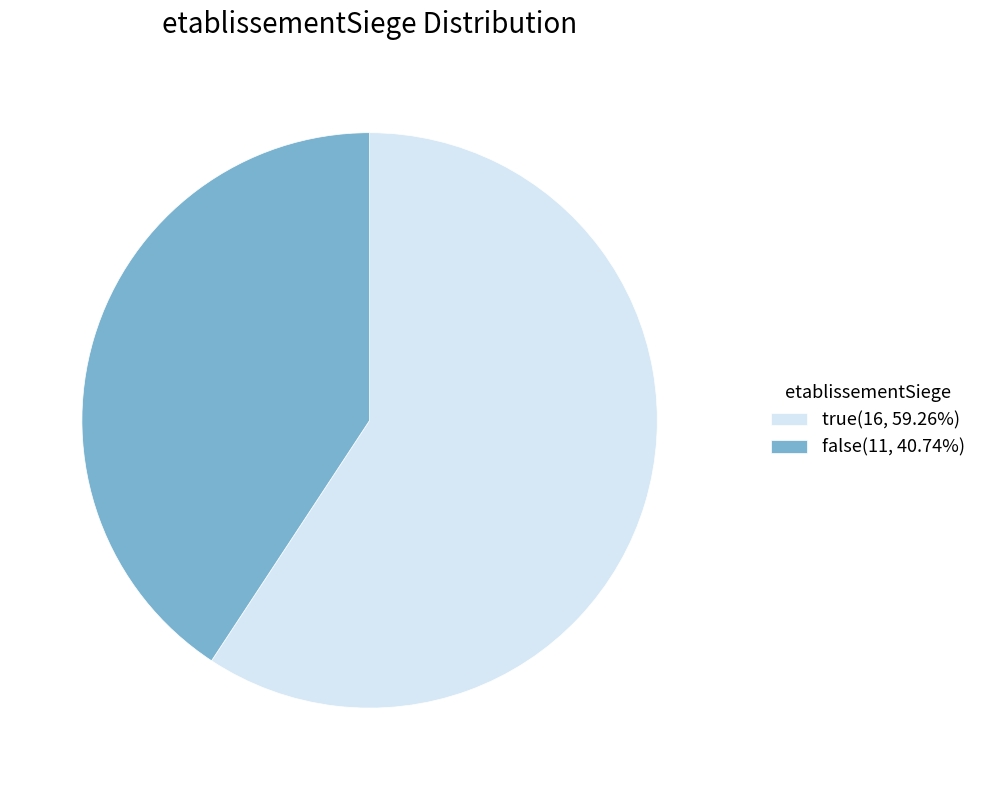

Is false(11, 40.74%) the majority of the pie?

No